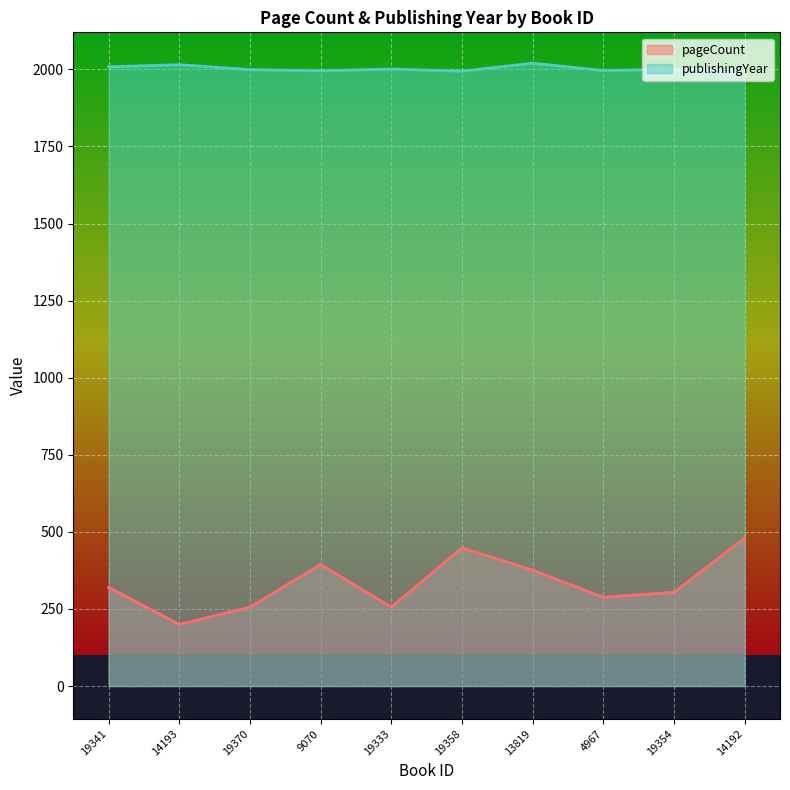

How many data points in pageCount are less than 320?

5